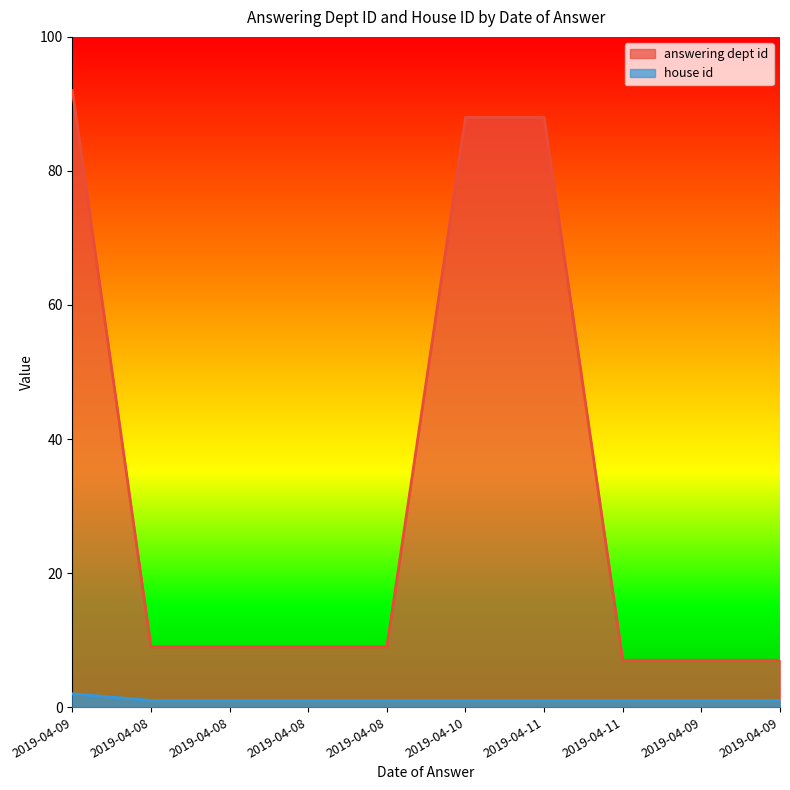

Reading right to left, extract all data points from this chart.

answering dept id: 7	7	7	88	88	9	9	9	9	92
house id: 1	1	1	1	1	1	1	1	1	2